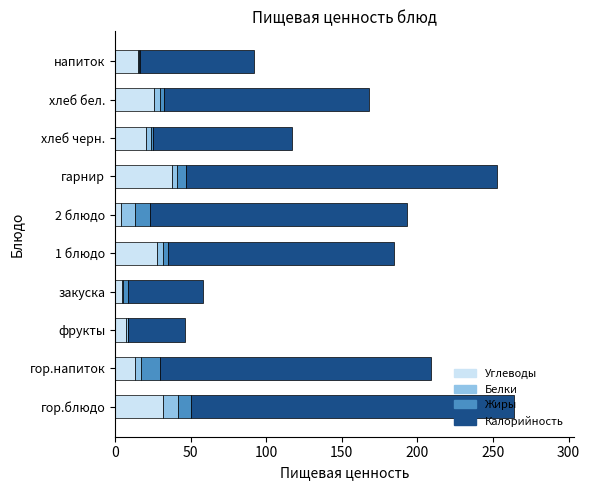

What is the sum of all Углеводы values?

187.4